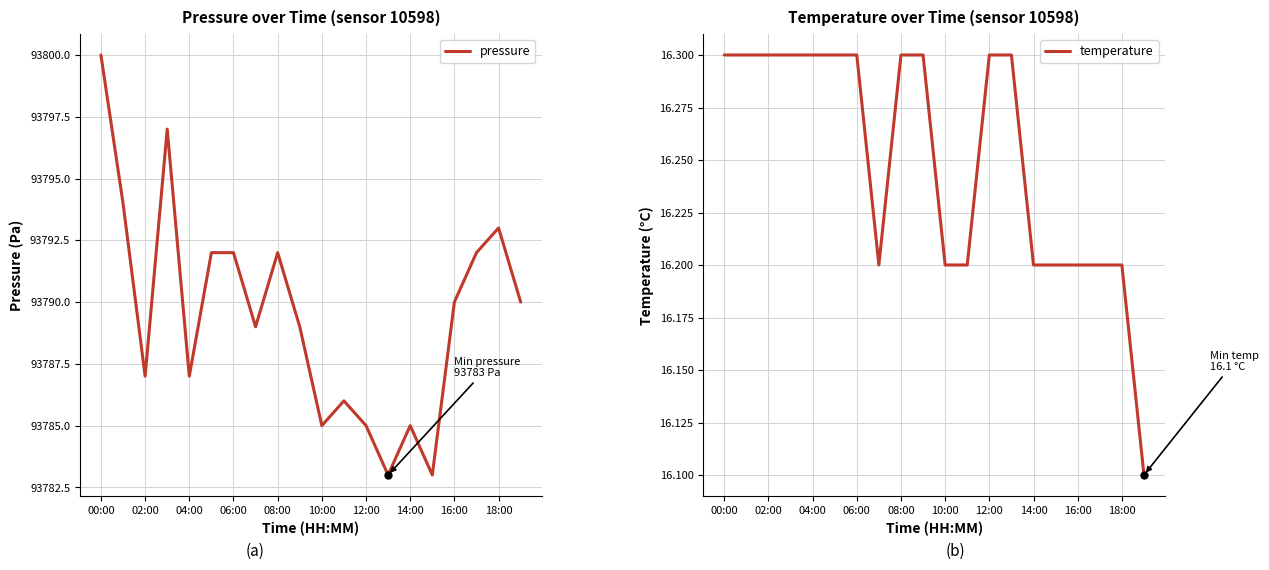

The temperature series shows 16.3 at 12:00. True or false?

True